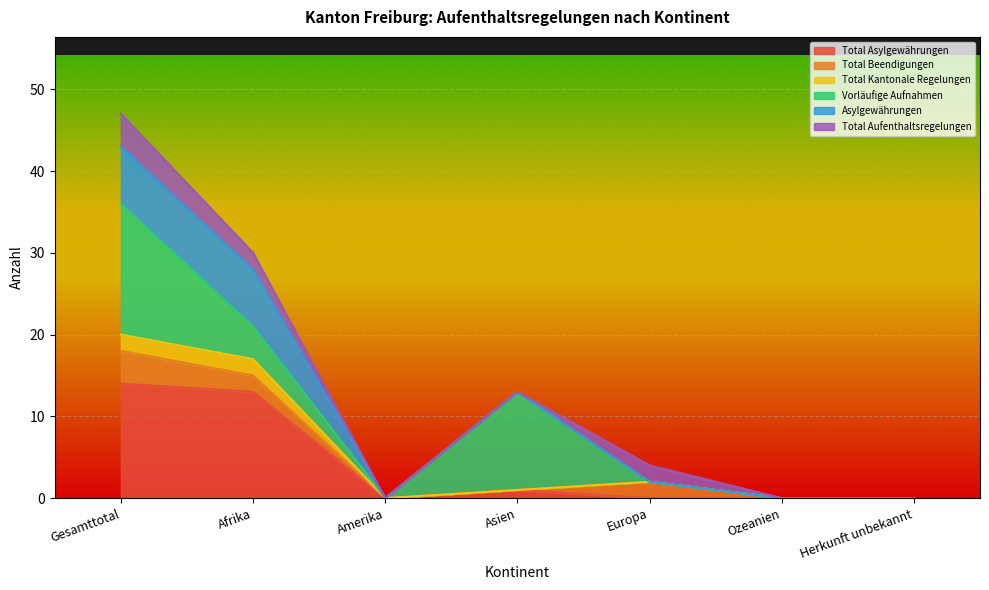

True or false: Total Asylgewährungen has more than 1 points higher than both neighbors.

False